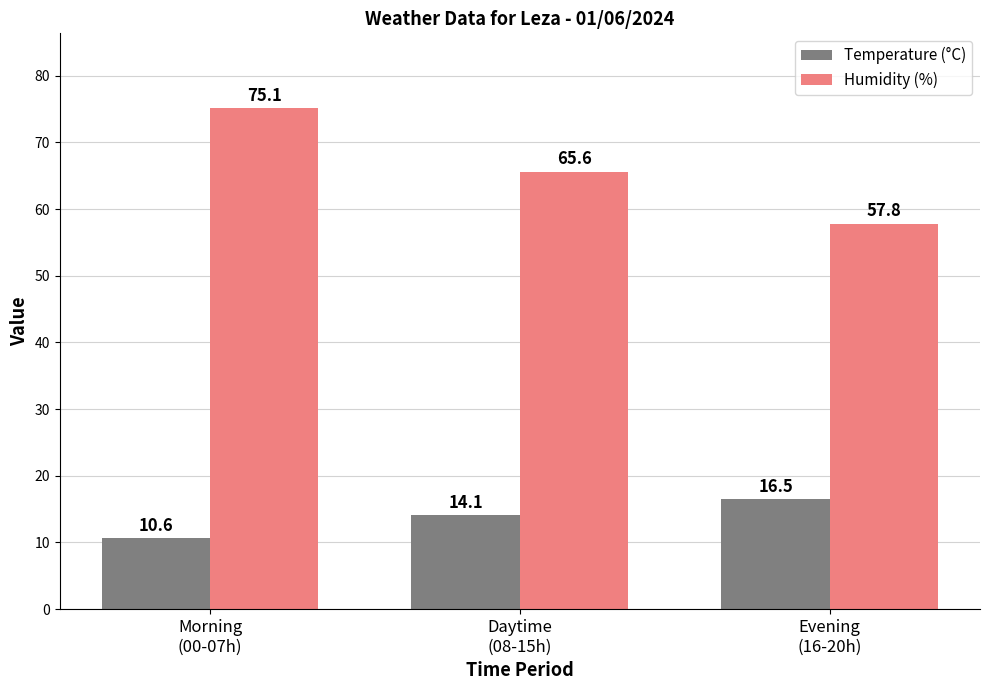

Rank the categories by Humidity (%) value from lowest to highest.

Evening
(16-20h), Daytime
(08-15h), Morning
(00-07h)